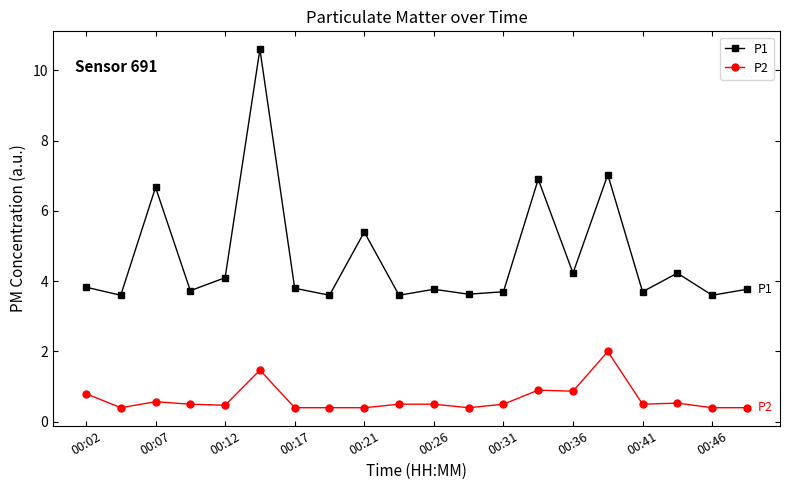

Rank the series by their average value, from highest to lowest.

P1, P2